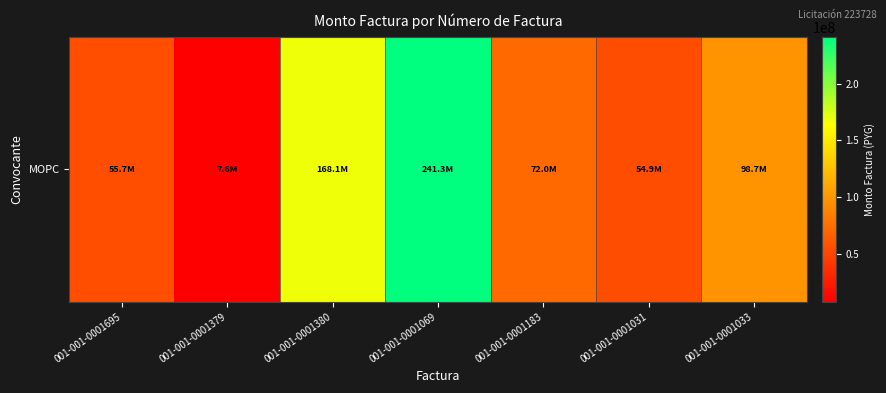

Where does the data first go above 72001000?

001-001-0001380